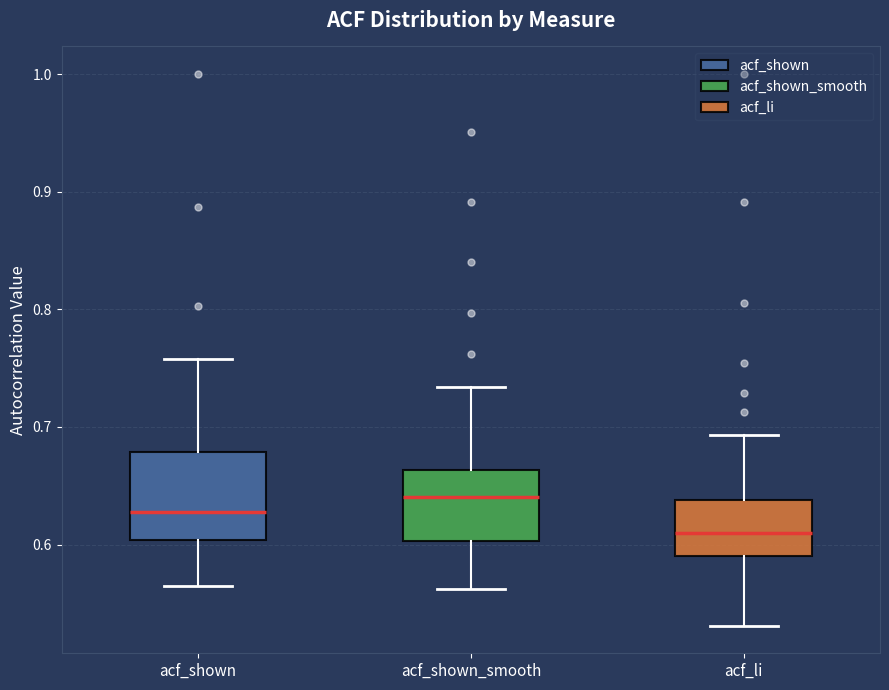

Which box's median line is the lowest?

acf_li